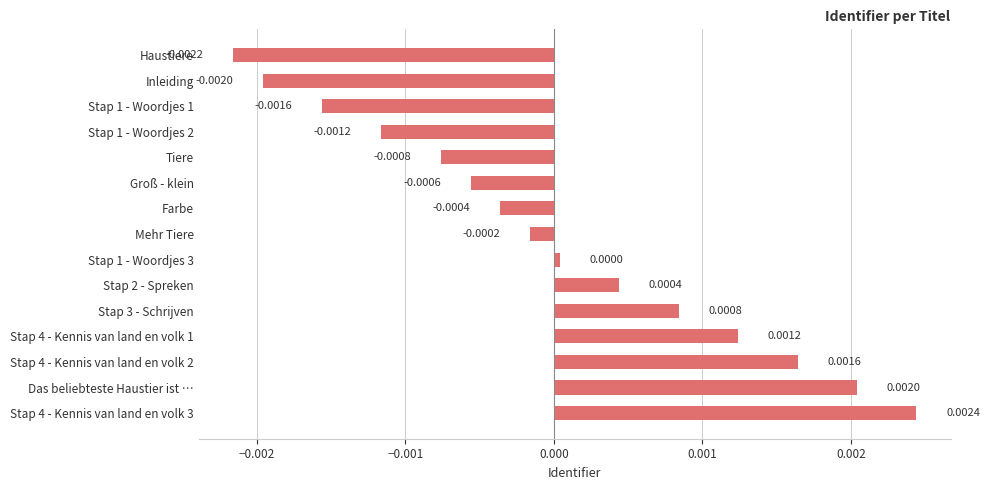

Rank the categories by value from lowest to highest.

Haustiere, Inleiding, Stap 1 - Woordjes 1, Stap 1 - Woordjes 2, Tiere, Groß - klein, Farbe, Mehr Tiere, Stap 1 - Woordjes 3, Stap 2 - Spreken, Stap 3 - Schrijven, Stap 4 - Kennis van land en volk 1, Stap 4 - Kennis van land en volk 2, Das beliebteste Haustier ist …, Stap 4 - Kennis van land en volk 3